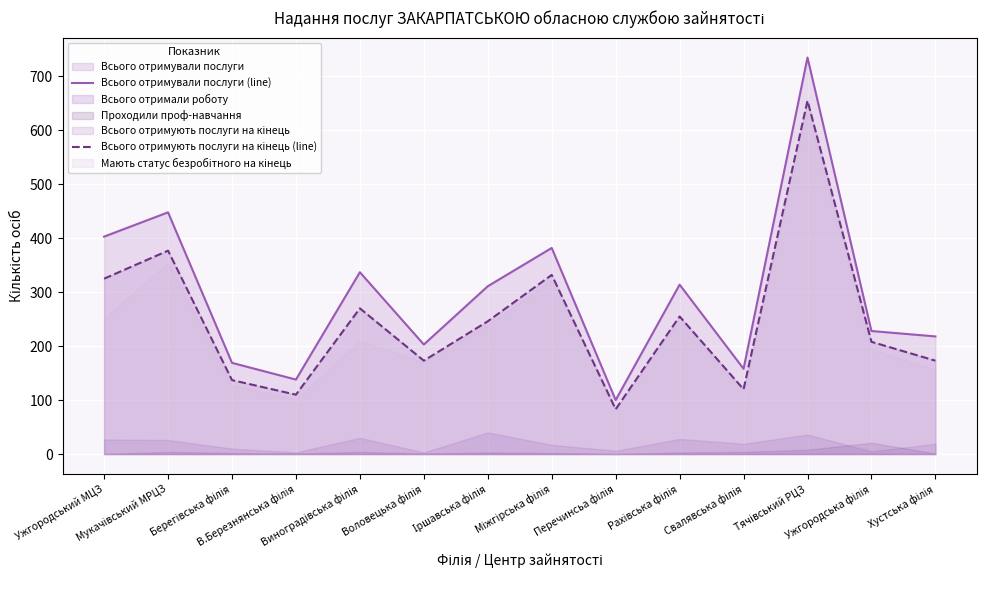

At which category is the sum across all series the highest?

Тячівський РЦЗ